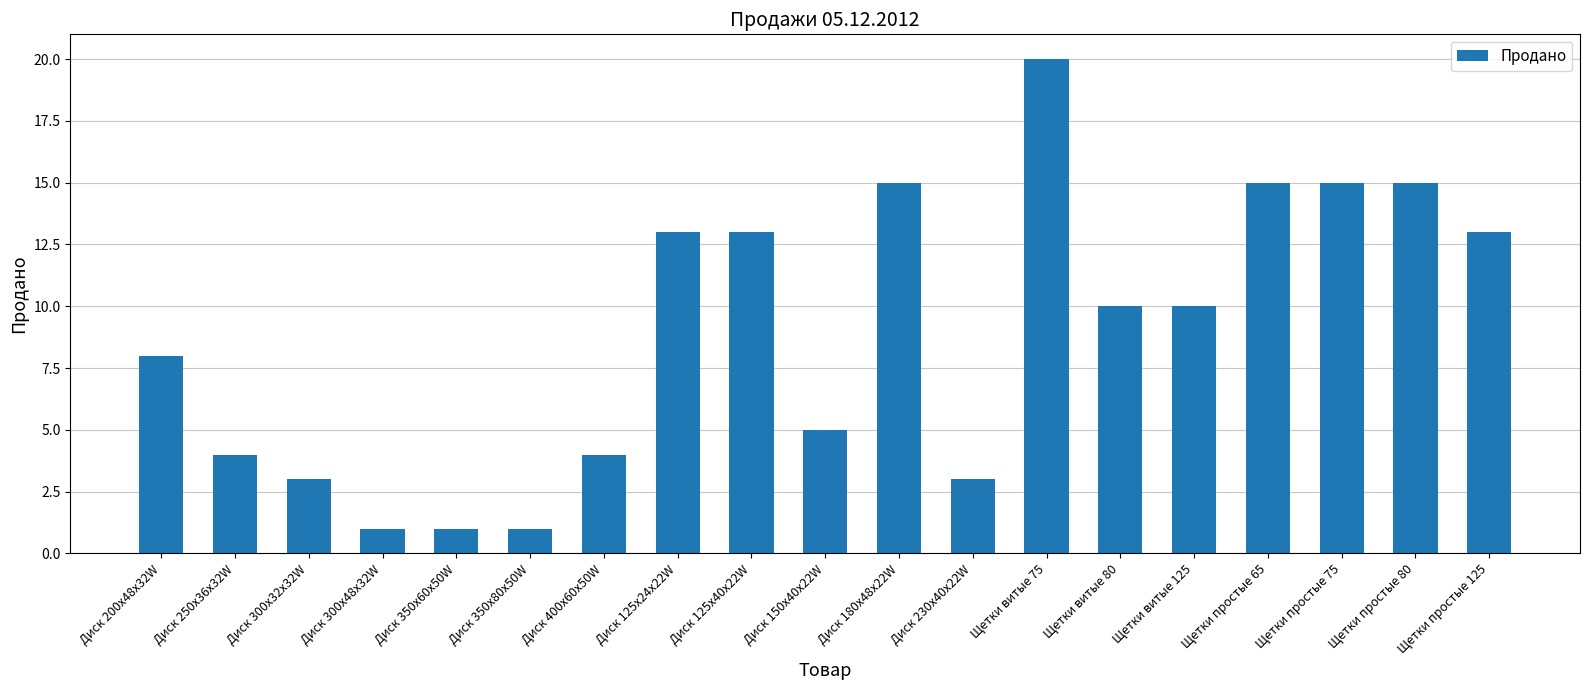

What is the minimum value shown in the chart?

1